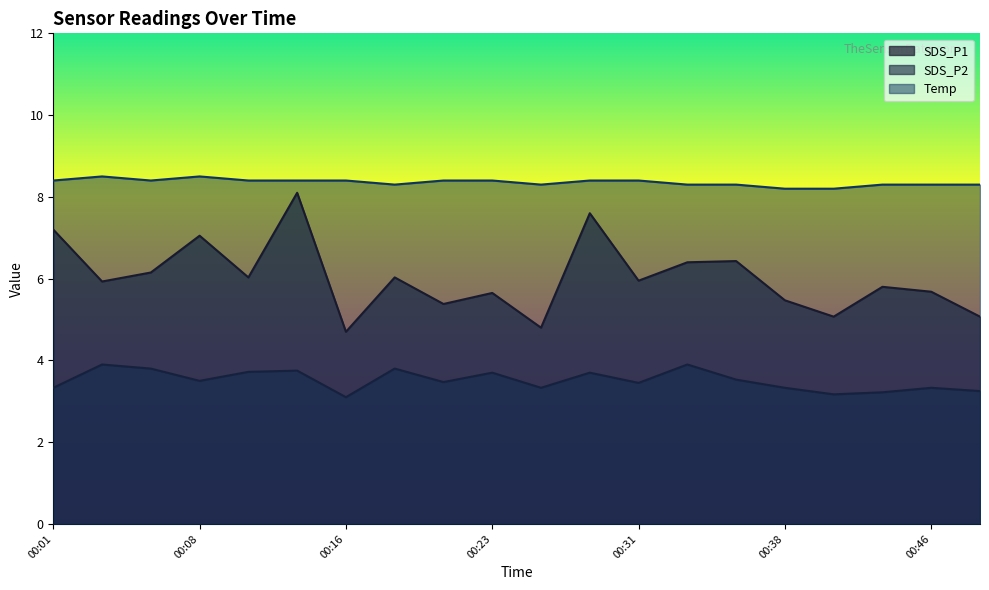

Rank the categories by SDS_P1 value from highest to lowest.

00:13, 00:28, 00:01, 00:08, 00:36, 00:33, 00:06, 00:11, 00:18, 00:31, 00:03, 00:43, 00:46, 00:23, 00:38, 00:21, 00:41, 00:48, 00:26, 00:16